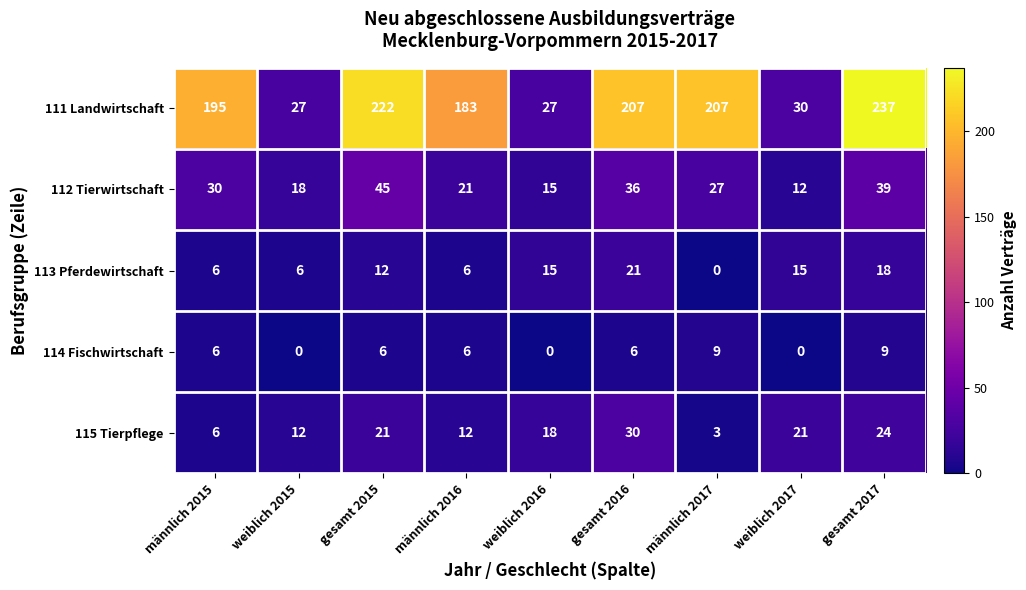

Which category has the lowest value in the 113 Pferdewirtschaft series?

männlich 2017